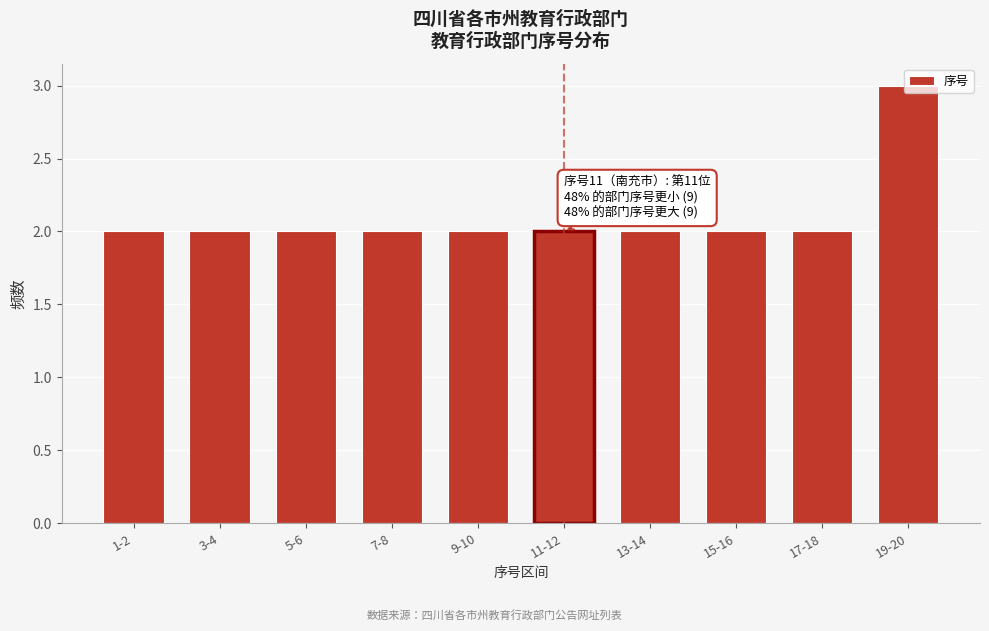

What is the label of the 10th bar from the right?

1-2